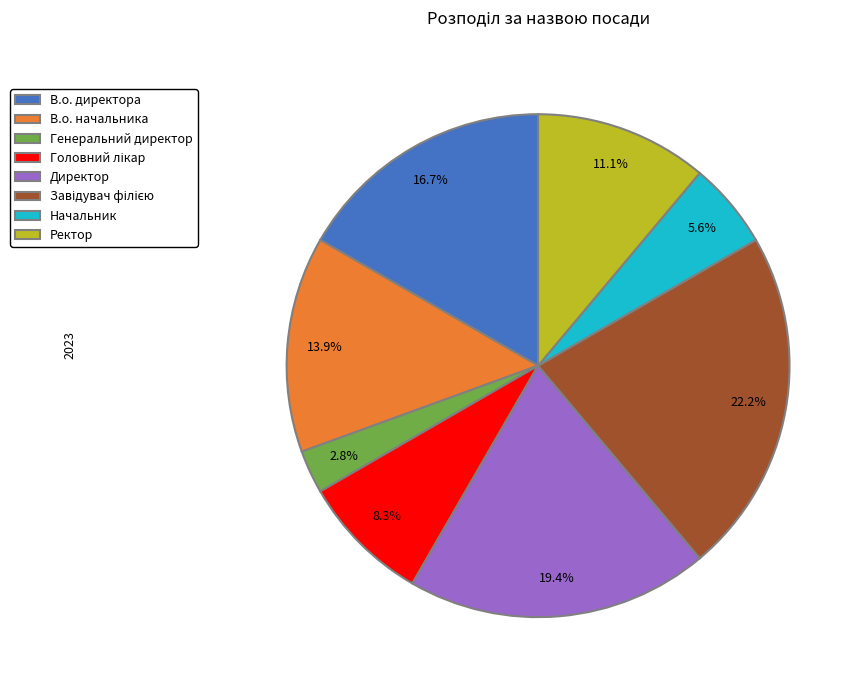

To the nearest percent, what percentage of the pie is Начальник?

6%